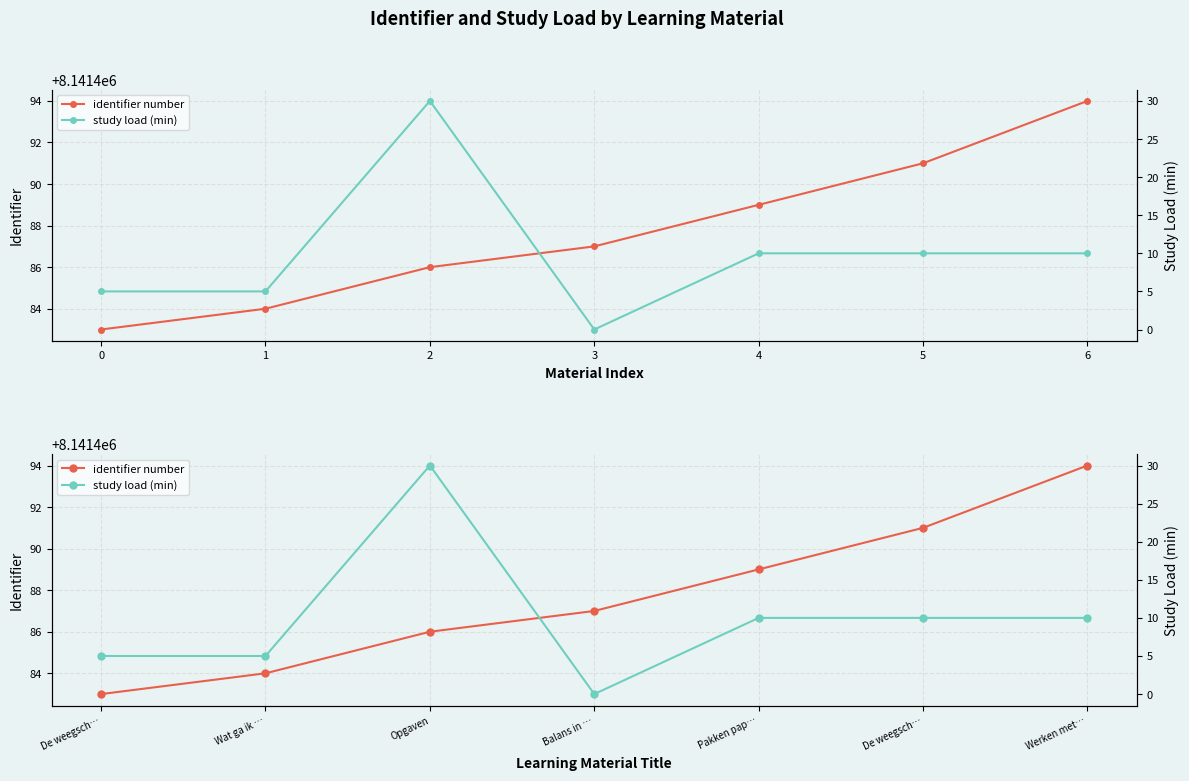

What is the value of the identifier number point at the 7th from the left?

8141494